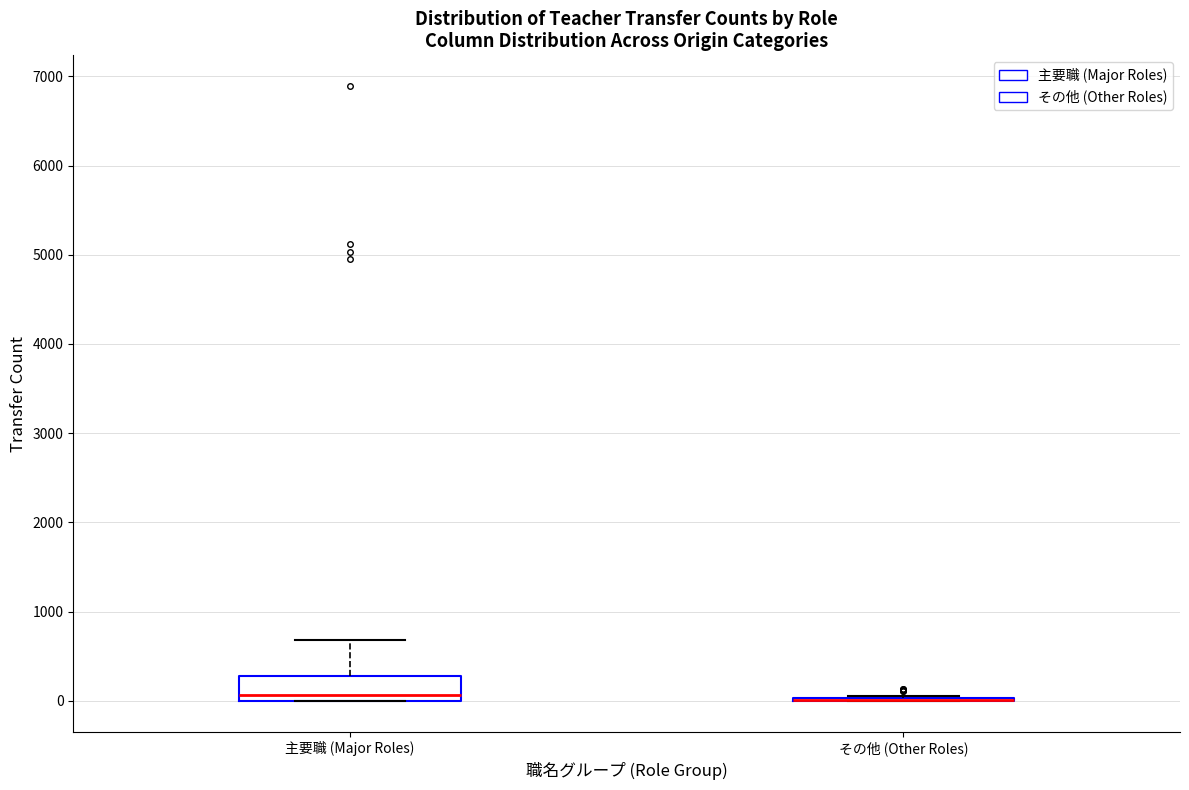

Where is the upper edge of the box for 主要職 (Major Roles) on the y-axis? The values are not printed on the chart, so give them approximately, as read against the axis.

300